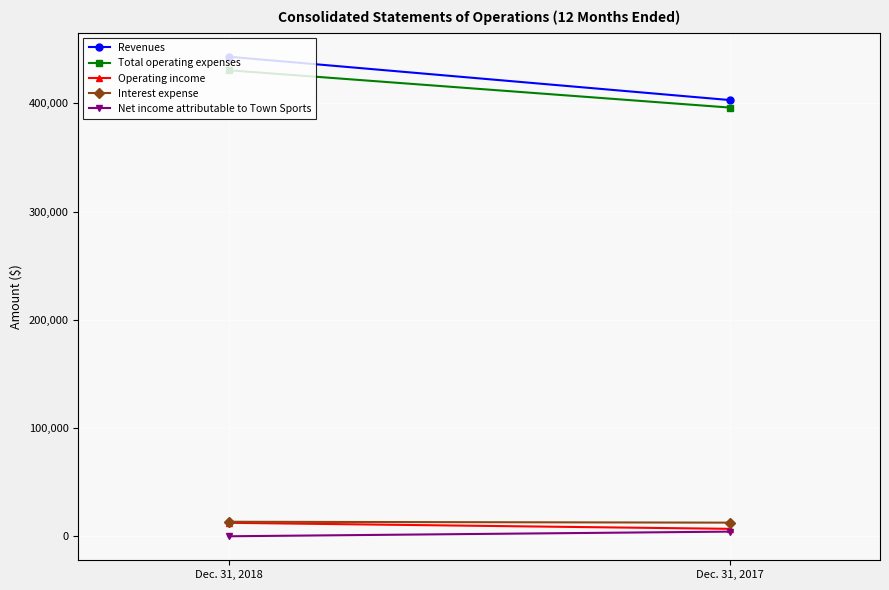

How many Operating income values are between 6937 and 12519?

2